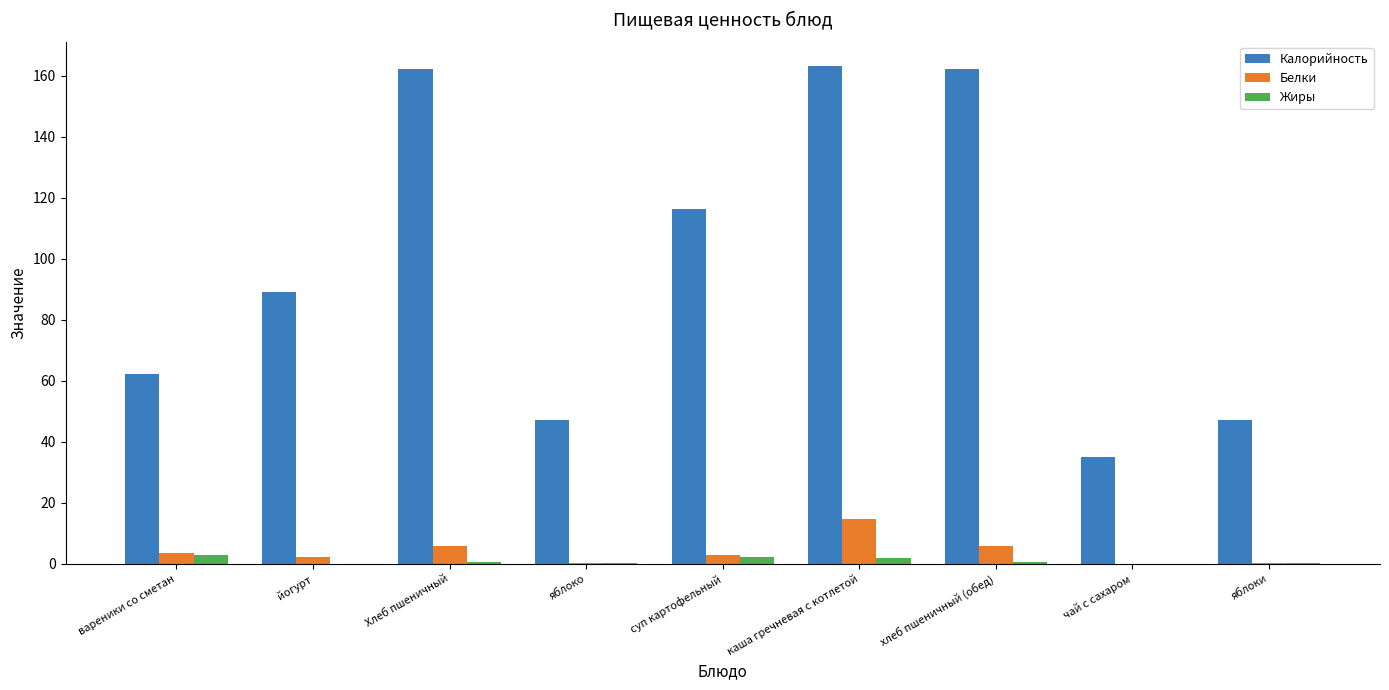

Are the bars horizontal?

No